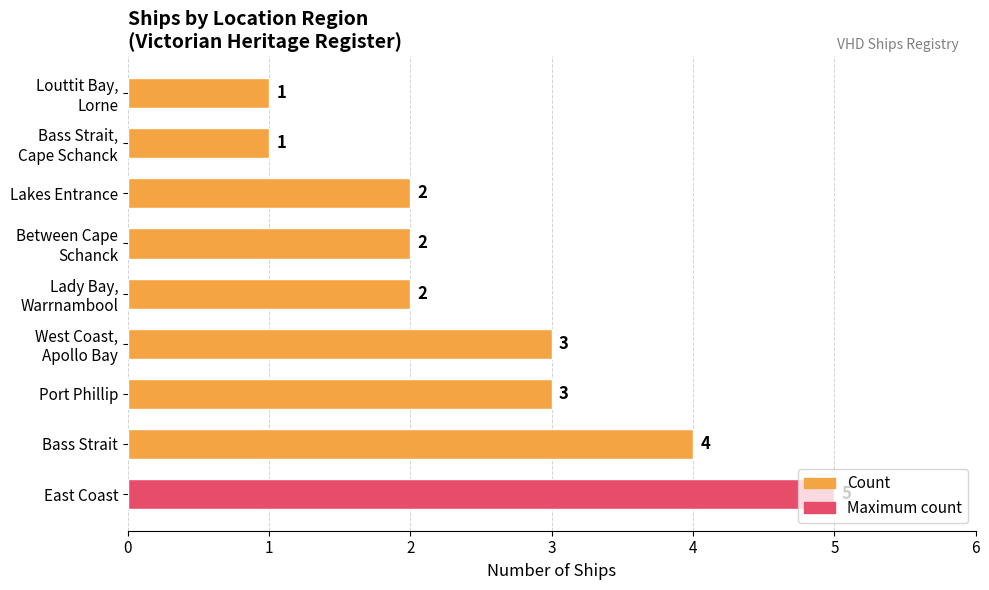

What is the difference between the maximum and minimum values?

4